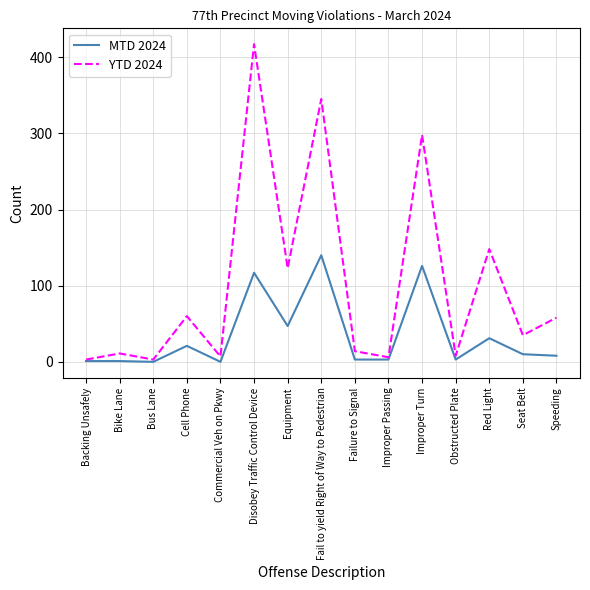

Is it true that YTD 2024 equals 3 at Bus Lane?

True